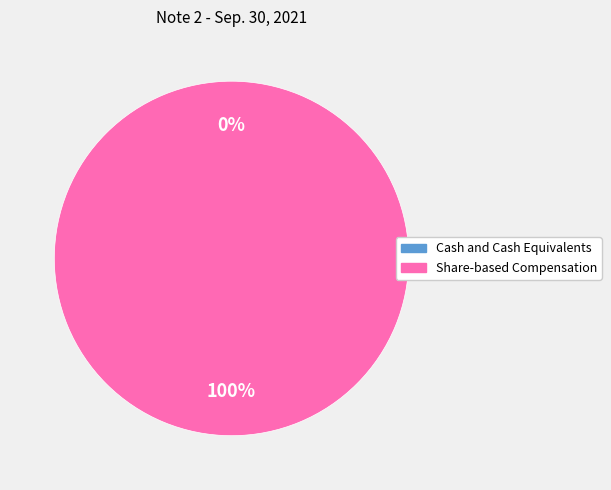

Combined, what portion of the pie is Cash and Cash Equivalents and Share-based Compensation?

100.0%